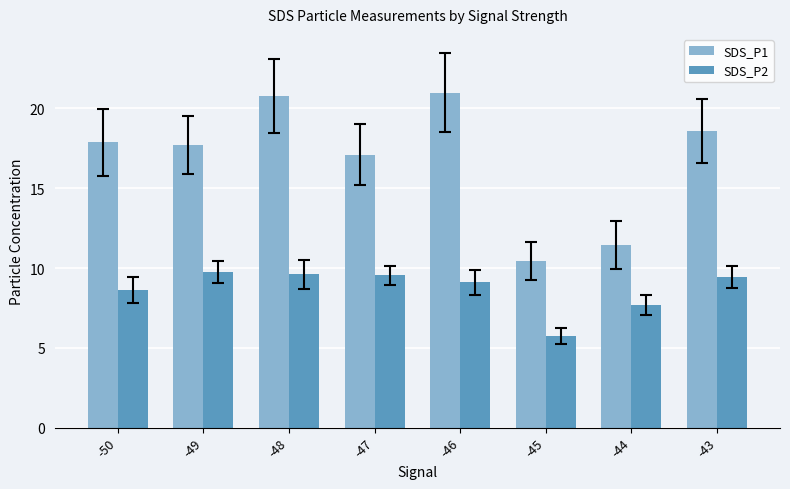

List the series in order of their overall mean, highest first.

SDS_P1, SDS_P2